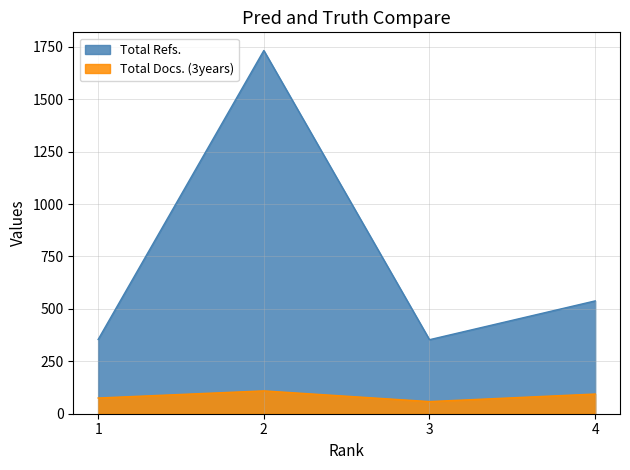

How many data points in Total Refs. are above 538?

1